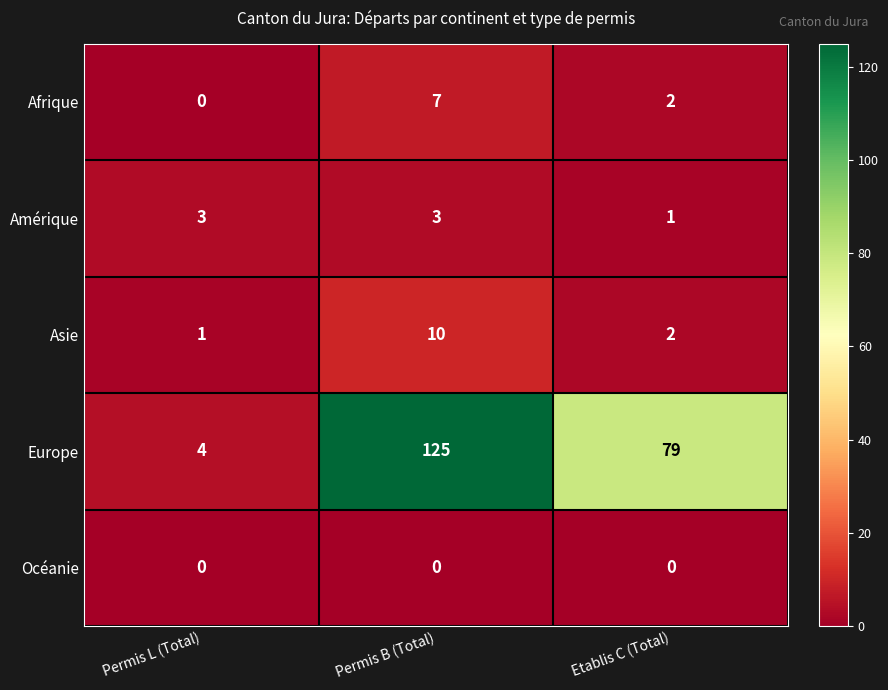

Reading left to right, transcribe all the data shown in this chart.

Afrique: 0	7	2
Amérique: 3	3	1
Asie: 1	10	2
Europe: 4	125	79
Océanie: 0	0	0